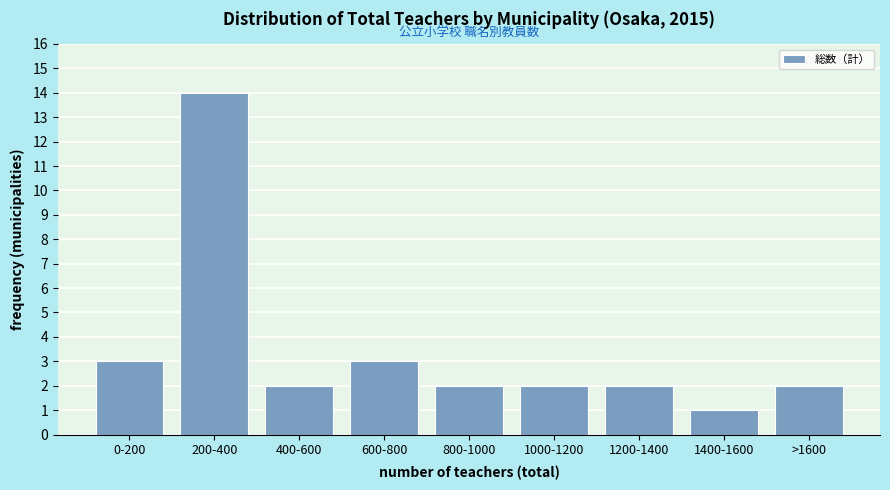

Reading left to right, extract all data points from this chart.

3	14	2	3	2	2	2	1	2